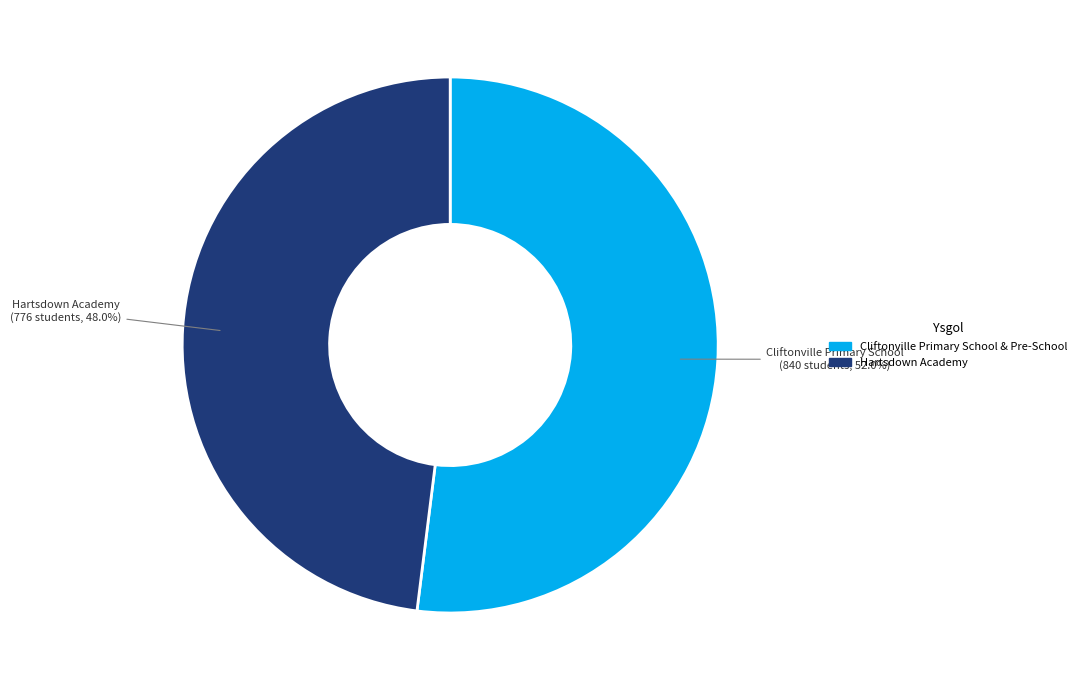

Is there any slice that represents more than half of the pie?

Yes